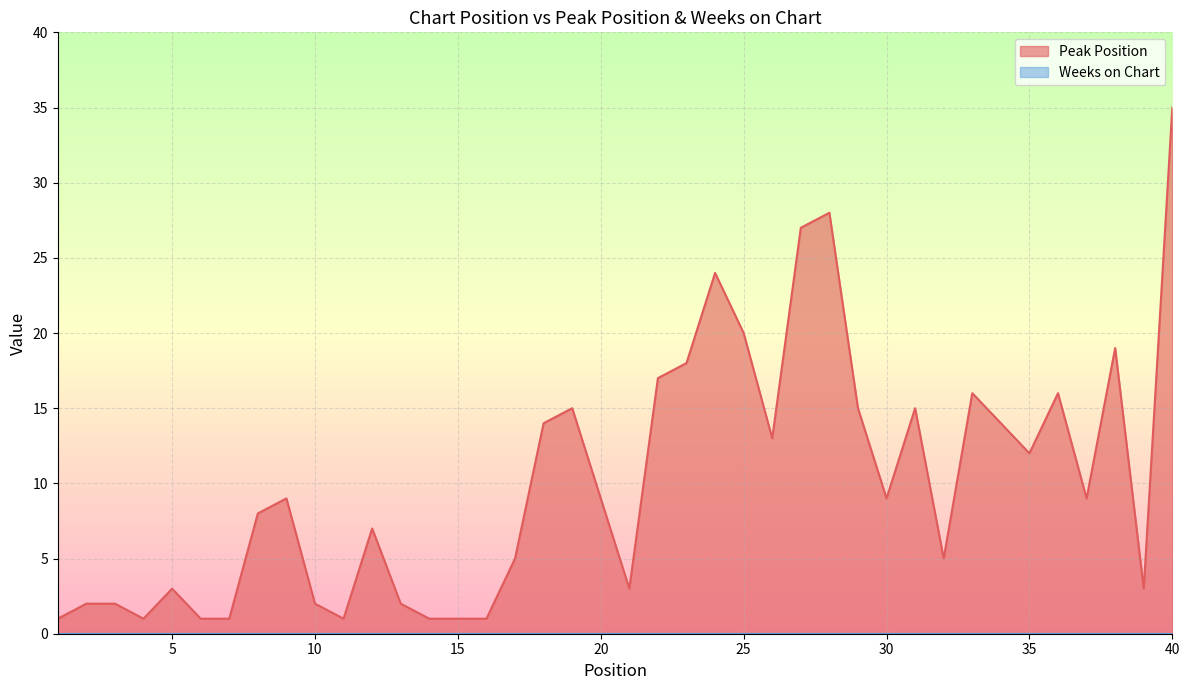

Approximately how many times larger is the value at 29 compared to 33?

0.9